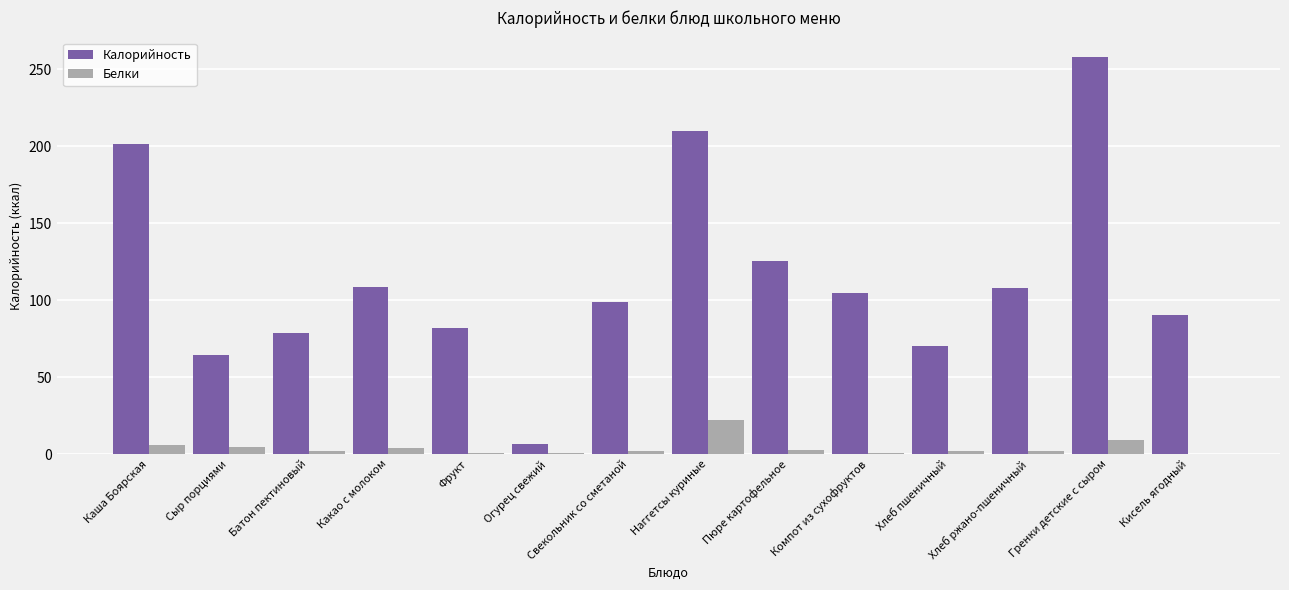

Is it true that Калорийность equals 125.6 at Пюре картофельное?

True